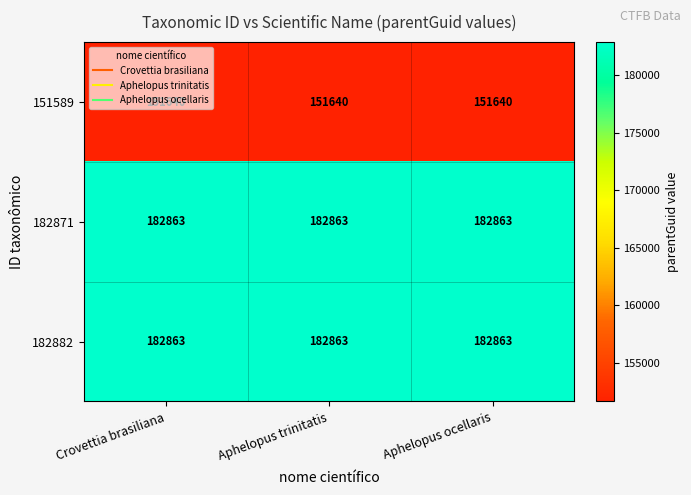

What is the spread (max minus min) of values at Aphelopus ocellaris?

31223